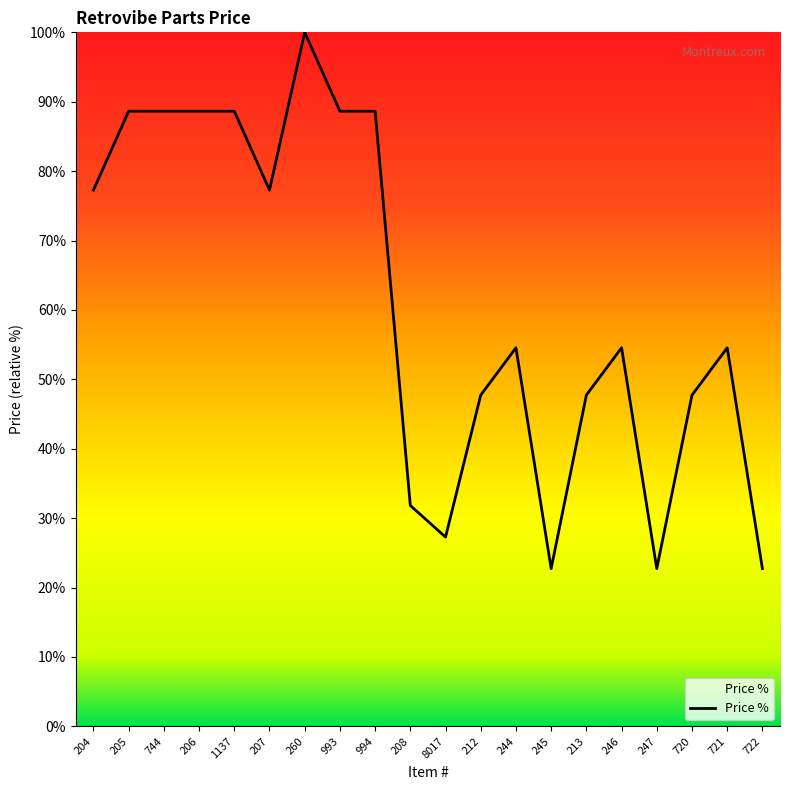

What is the sum of the values at 247 and 208?

54.5